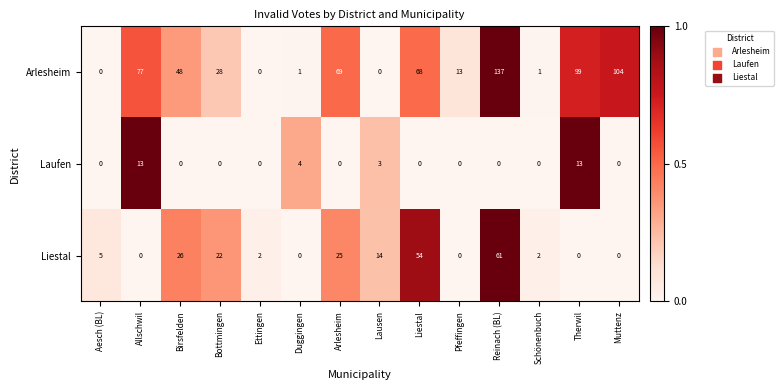

What is the difference between the highest and lowest values at Pfeffingen?

13